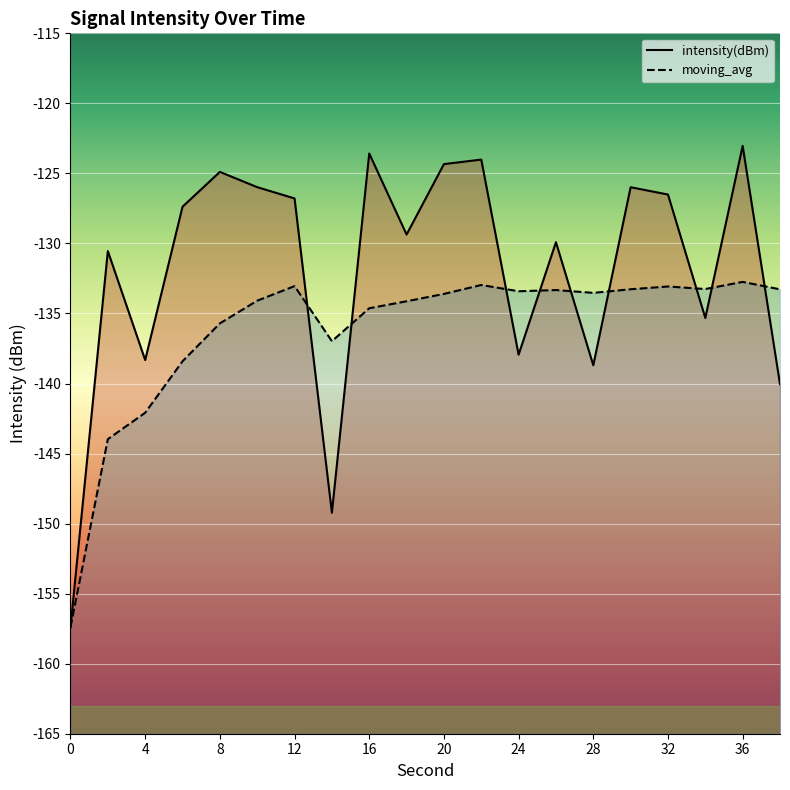

How many interior local peaks does the moving_avg series have?

5